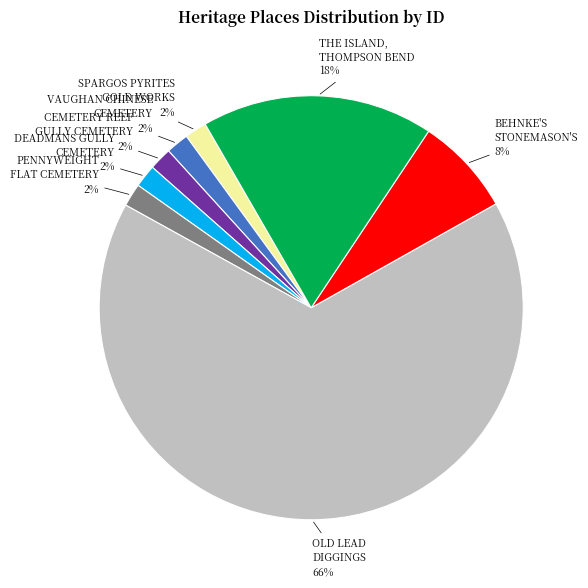

Is there any slice that represents more than half of the pie?

Yes